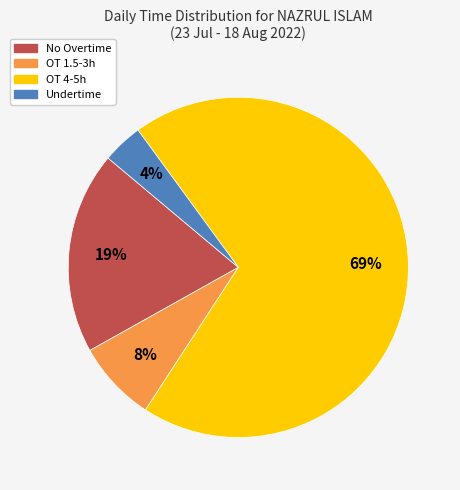

Is there a majority slice in this chart?

Yes